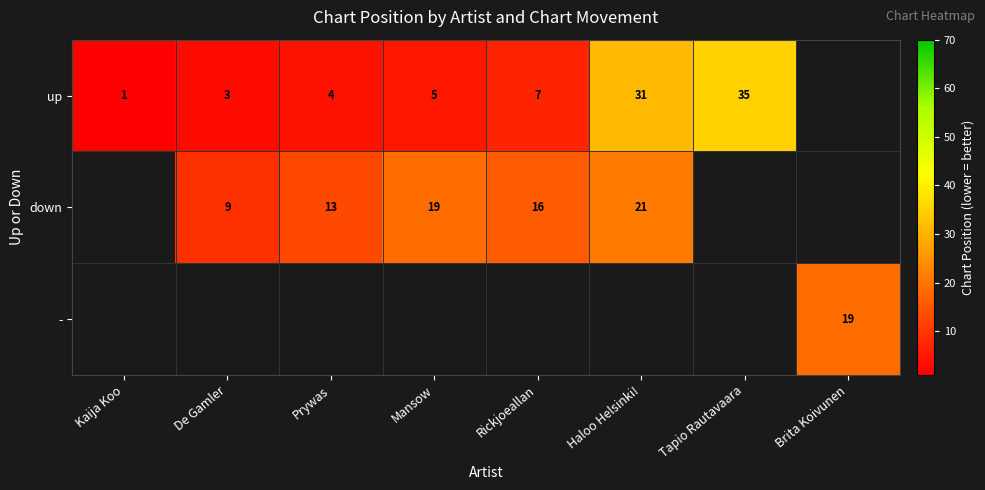

The value of down at Haloo Helsinki! is 14. True or false?

False